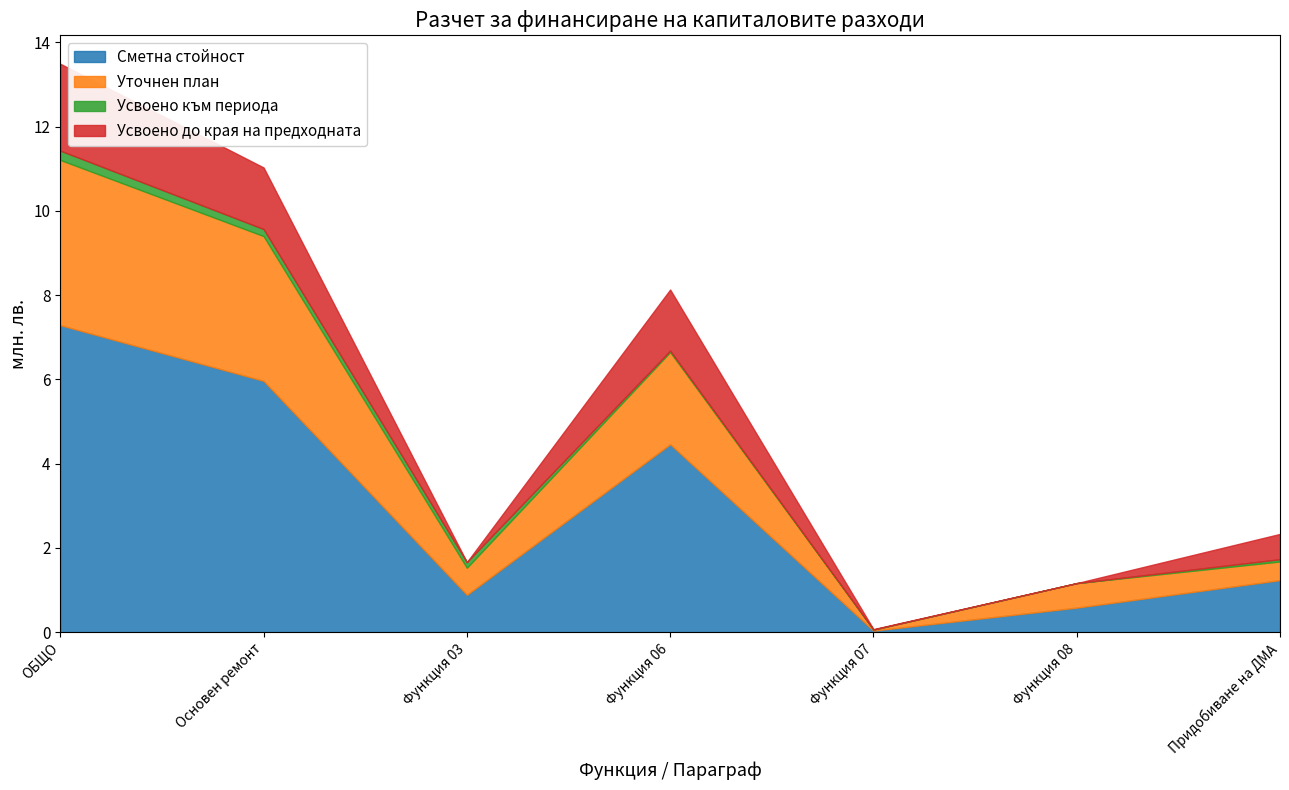

How many lines are shown in the chart?

4